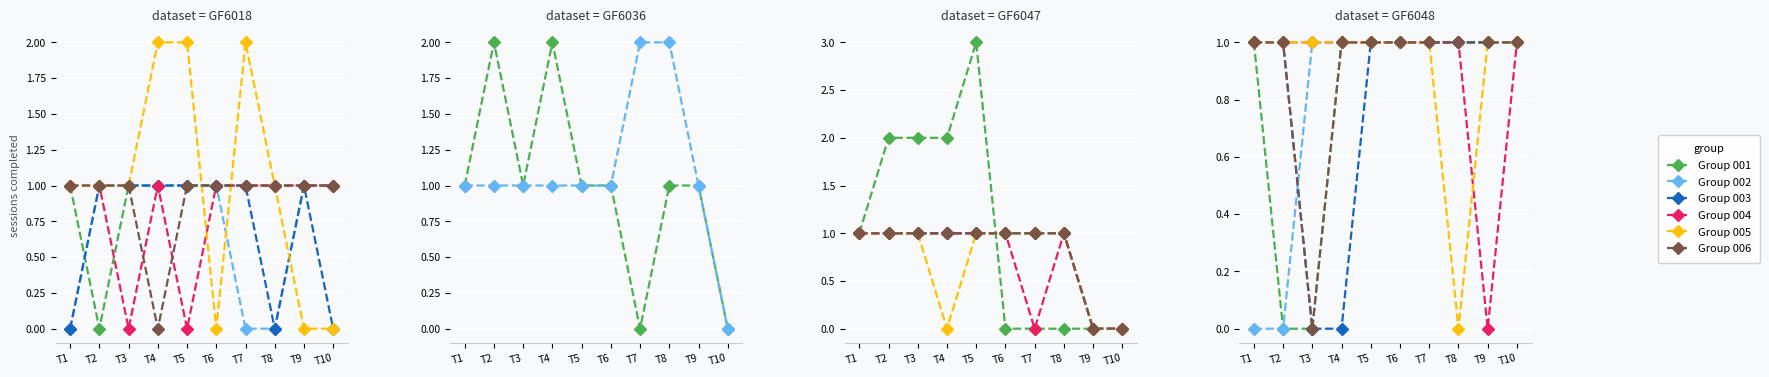

True or false: 20221GF6018004 and 20221GF6018005 cross at least once.

True